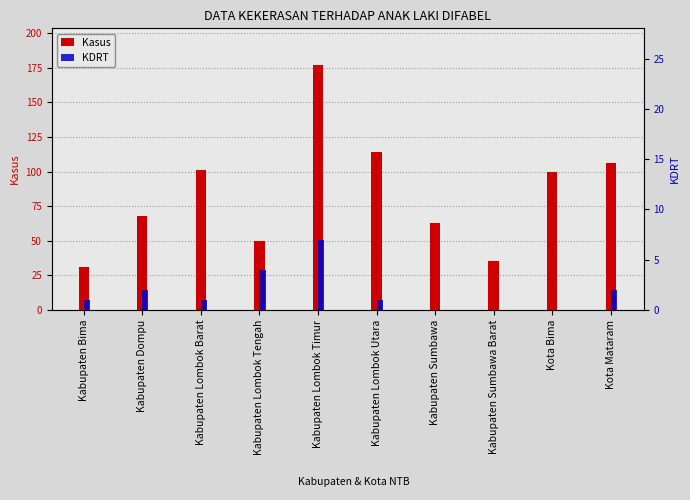

Is the value of KDRT at Kabupaten Lombok Tengah greater than the value of Kasus at Kabupaten Bima?

No